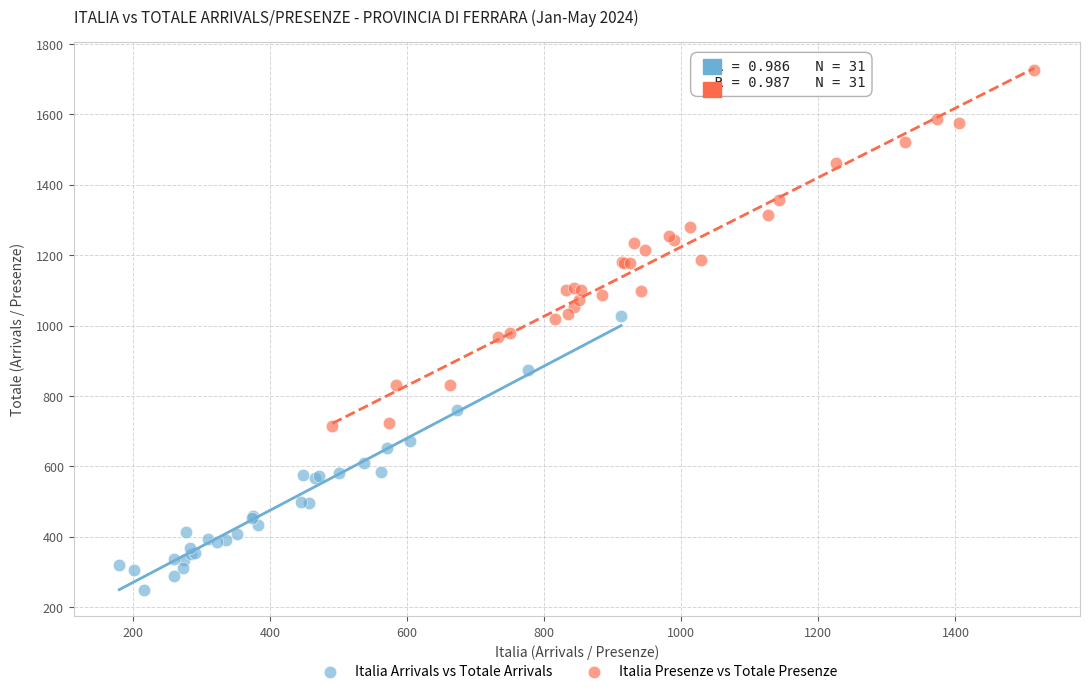

Which series has the widest spread of Y values?

Italia Presenze vs Totale Presenze